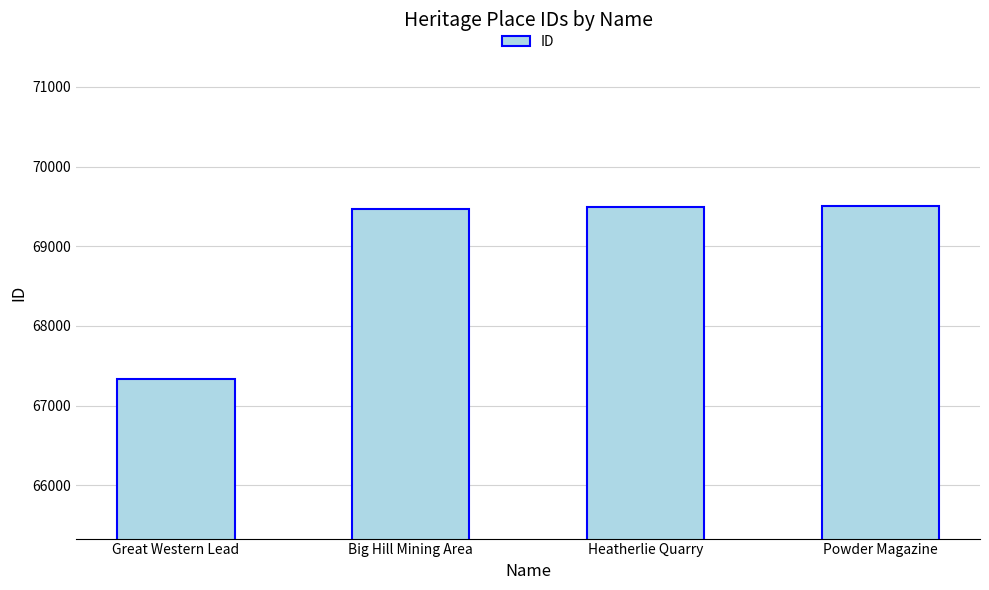

Which label corresponds to the smallest value in the chart?

Great Western Lead